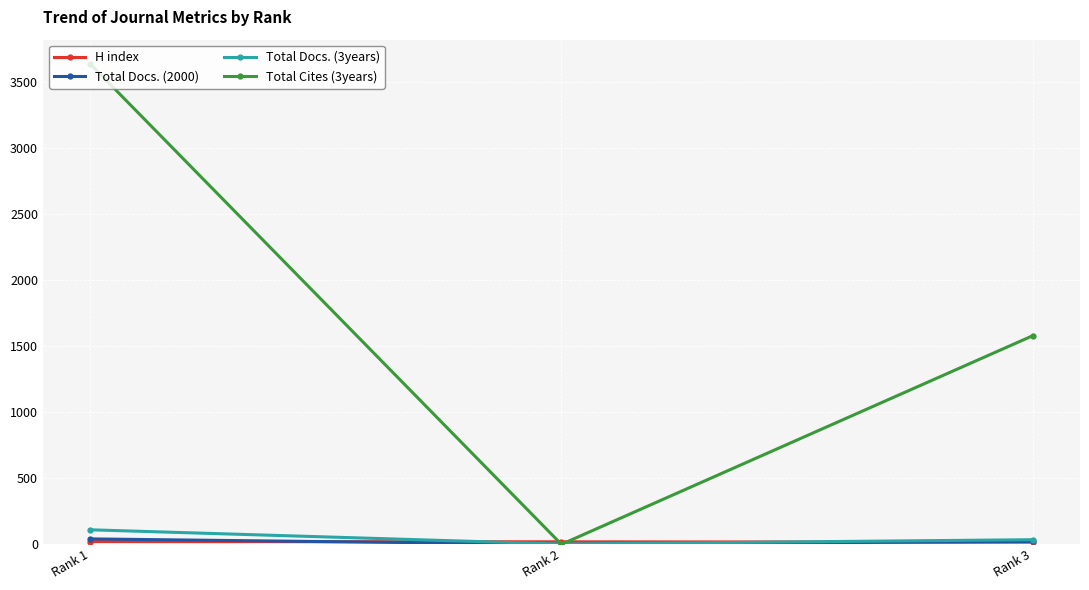

How many categories are shown in the chart?

3